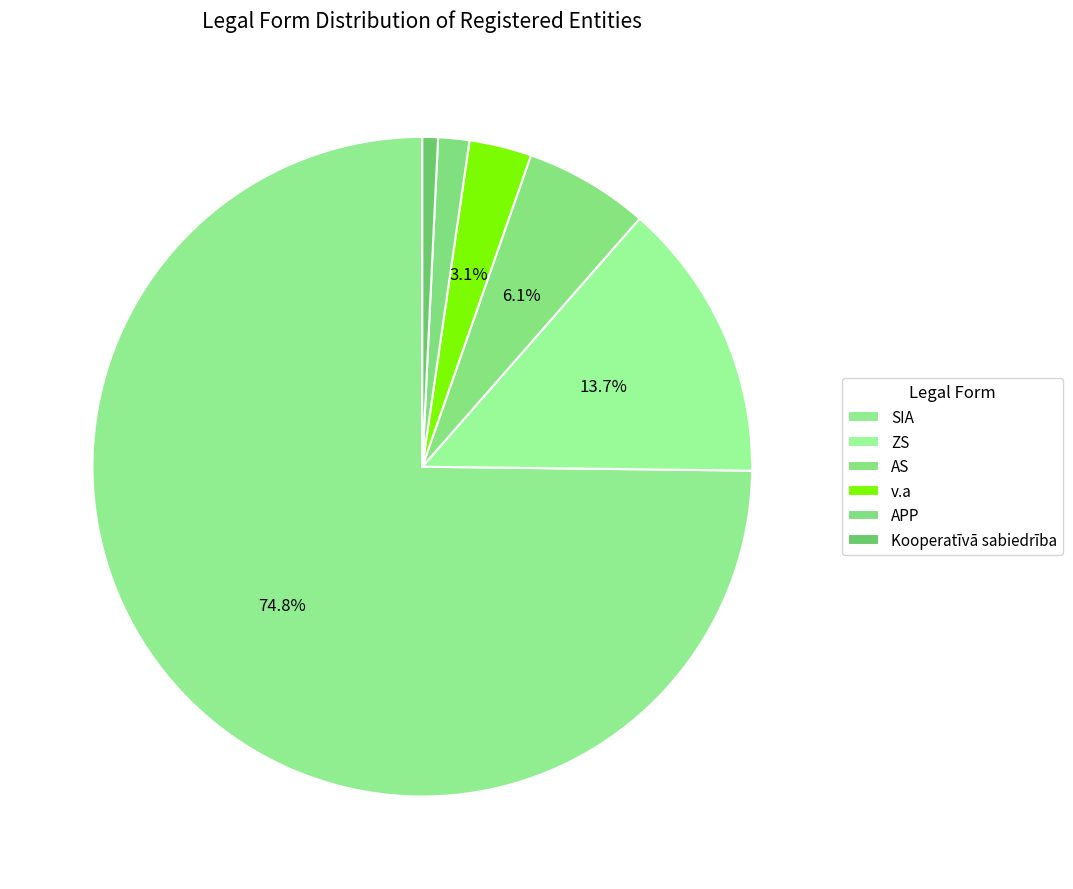

Between v.a and AS, which is larger?

AS